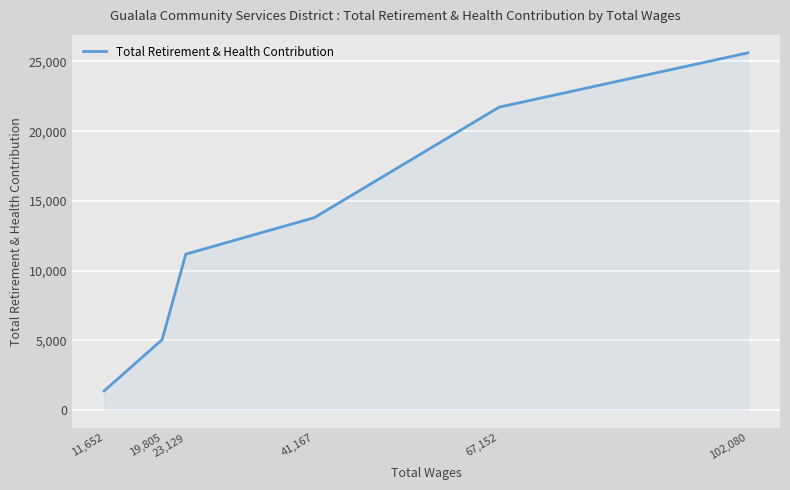

Reading left to right, list all the values displayed in this chart.

102,080=25619	67,152=21726	41,167=13796	23,129=11181	19,805=5051	11,652=1370